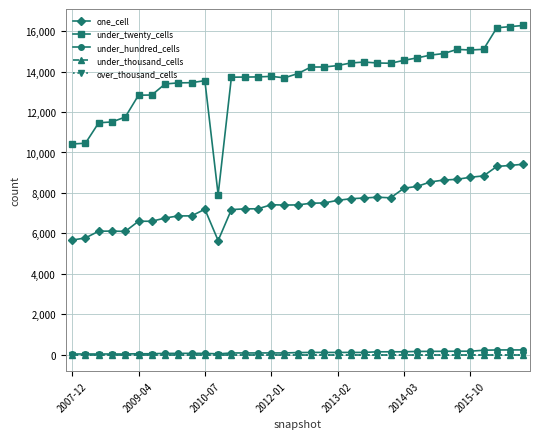

Reading right to left, list all the values displayed in this chart.

one_cell: 9420	9359	9309	8842	8775	8672	8637	8544	8323	8231	7757	7788	7748	7712	7631	7504	7489	7406	7399	7414	7214	7211	7174	5642	7193	6863	6862	6757	6597	6598	6095	6110	6105	5772	5665
under_twenty_cells: 16287	16230	16170	15106	15073	15102	14897	14819	14683	14562	14416	14430	14476	14431	14301	14231	14230	13905	13695	13767	13741	13733	13727	7916	13556	13455	13446	13391	12844	12836	11753	11512	11470	10458	10422
under_hundred_cells: 229	230	228	214	166	165	161	158	156	138	137	137	106	106	106	106	106	98	81	81	80	80	79	34	60	60	59	59	40	39	30	28	28	29	29
under_thousand_cells: 0	0	0	0	0	0	0	0	0	0	0	0	0	0	0	0	0	0	0	0	0	0	0	0	0	0	0	0	0	0	0	0	0	0	0
over_thousand_cells: 0	0	0	0	0	0	0	0	0	0	0	0	0	0	0	0	0	0	0	0	0	0	0	0	0	0	0	0	0	0	0	0	0	0	0